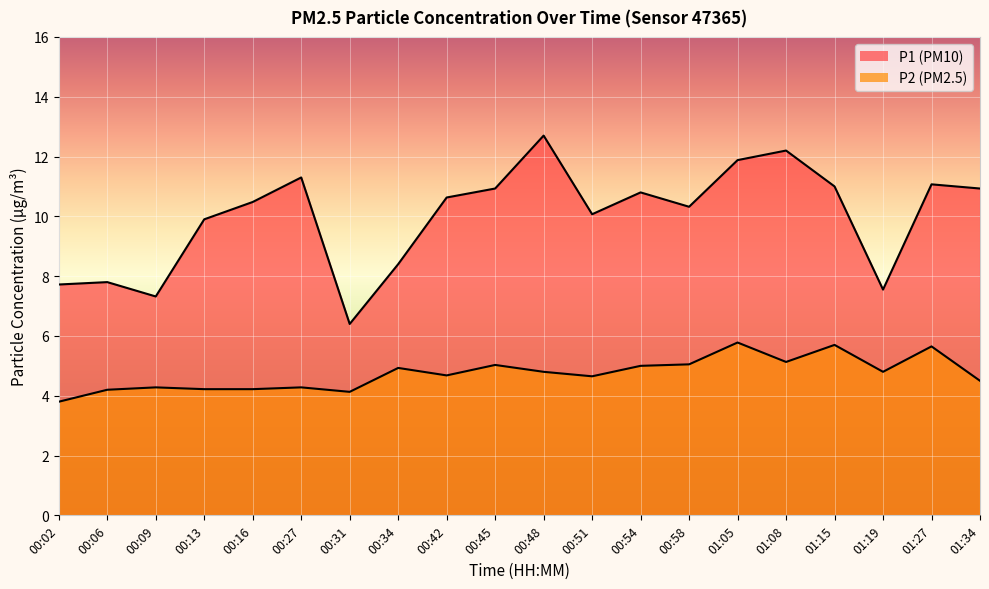

How many data points in P2 are less than 4?

1